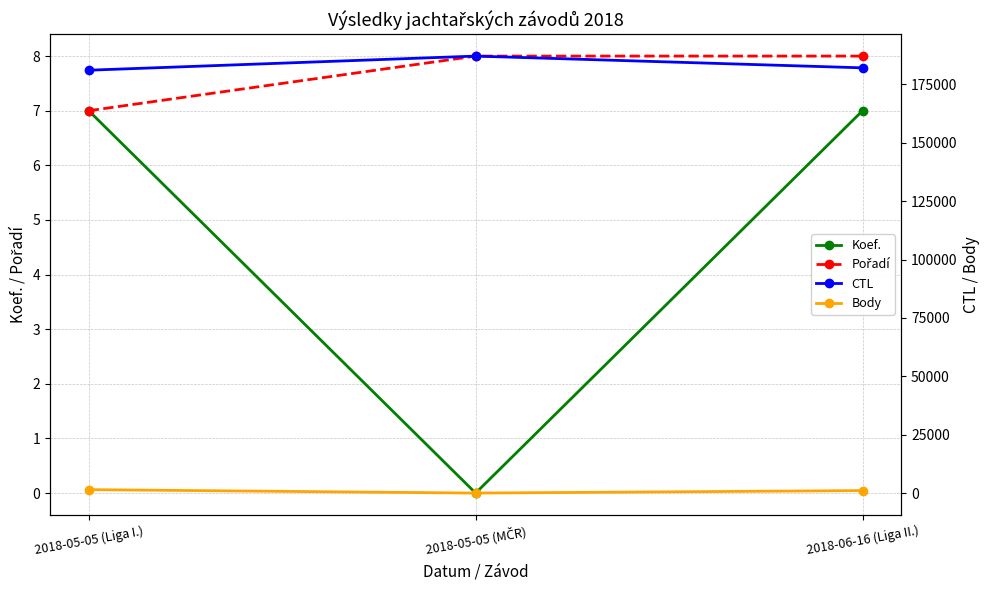

What is the lowest value of the Pořadí series?

7